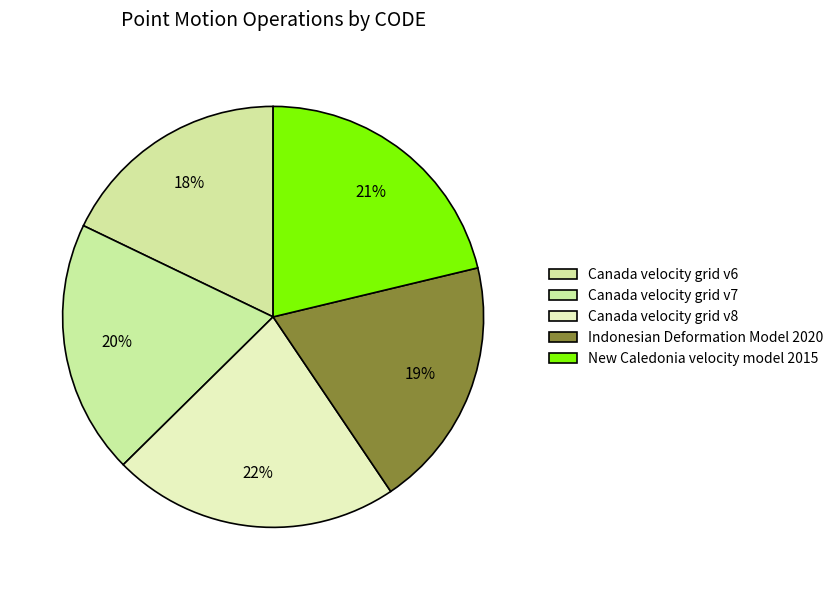

How many segments does this pie chart have?

5